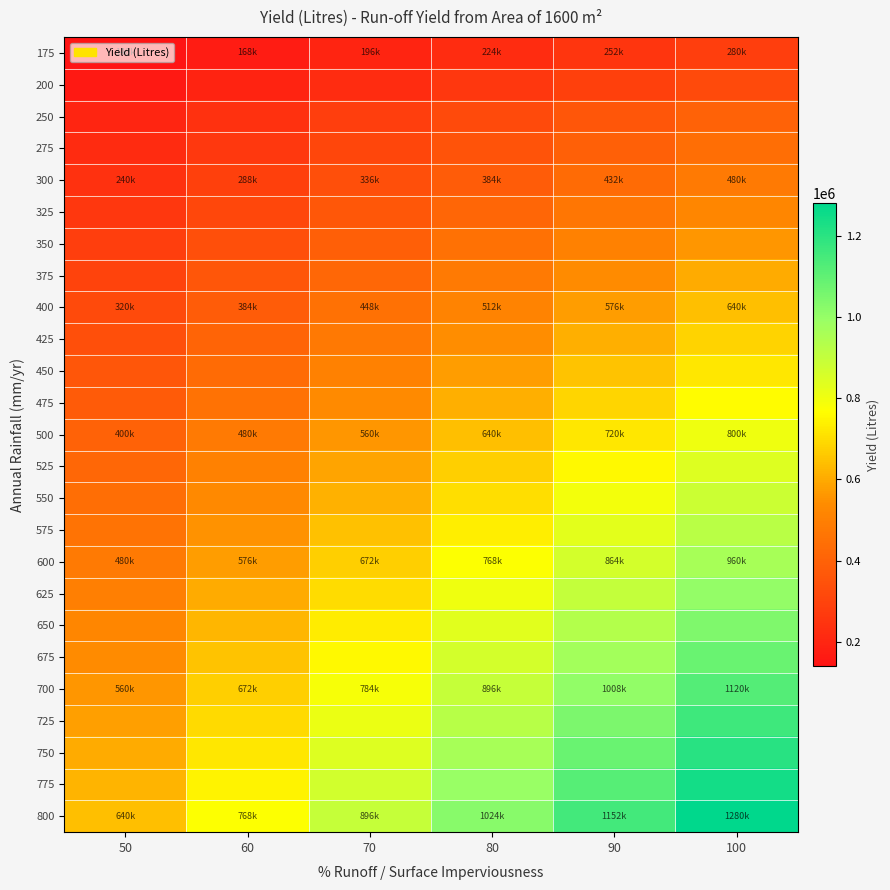

What is the spread (max minus min) of values at 60?

600000